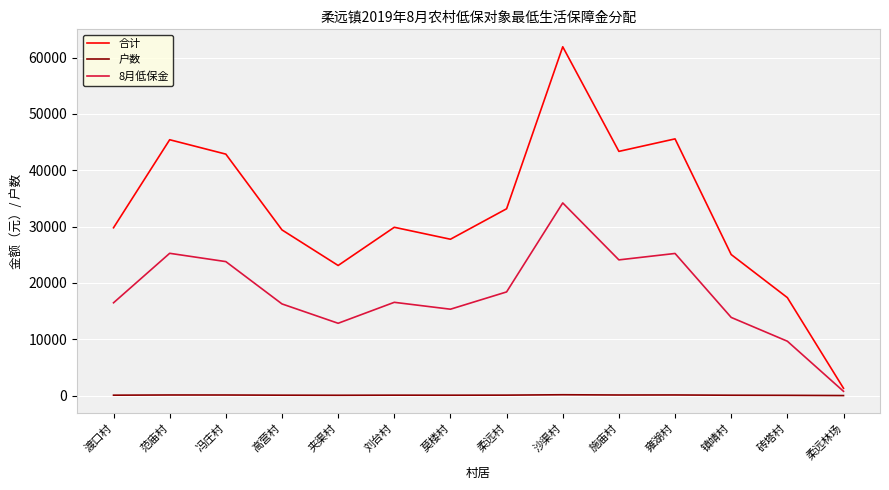

Is the value of 户数 at 莫楼村 greater than the value of 合计 at 柔远村?

No